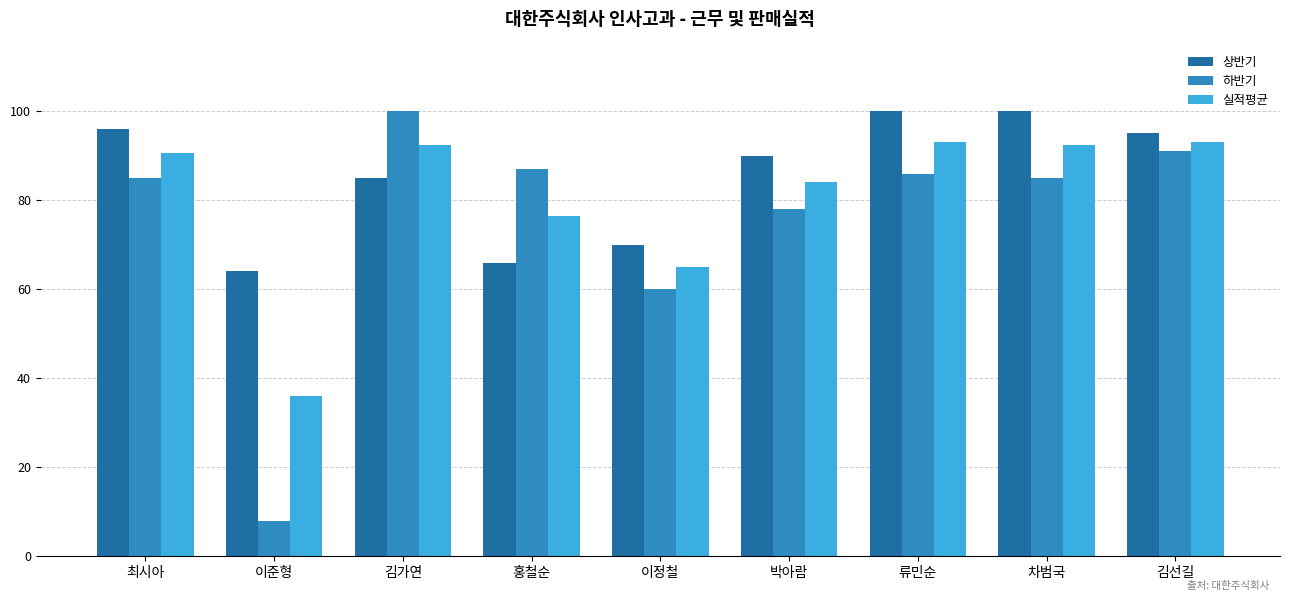

What is the difference between the maximum and minimum values in the 실적평균 series?

57.0